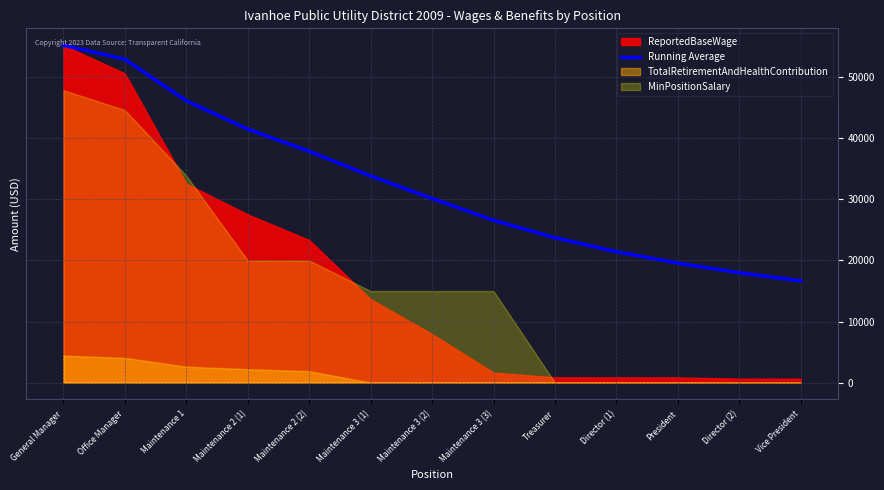

Reading left to right, what are all the values shown in this chart?

General Manager=55259.0	Office Manager=52955.0	Maintenance 1=46172.0	Maintenance 2 (1)=41514.5	Maintenance 2 (2)=37883.0	Maintenance 3 (1)=33847.5	Maintenance 3 (2)=30148.9	Maintenance 3 (3)=26585.2	Treasurer=23727.7	Director (1)=21439.9	President=19568.1	Director (2)=17991.6	Vice President=16657.6